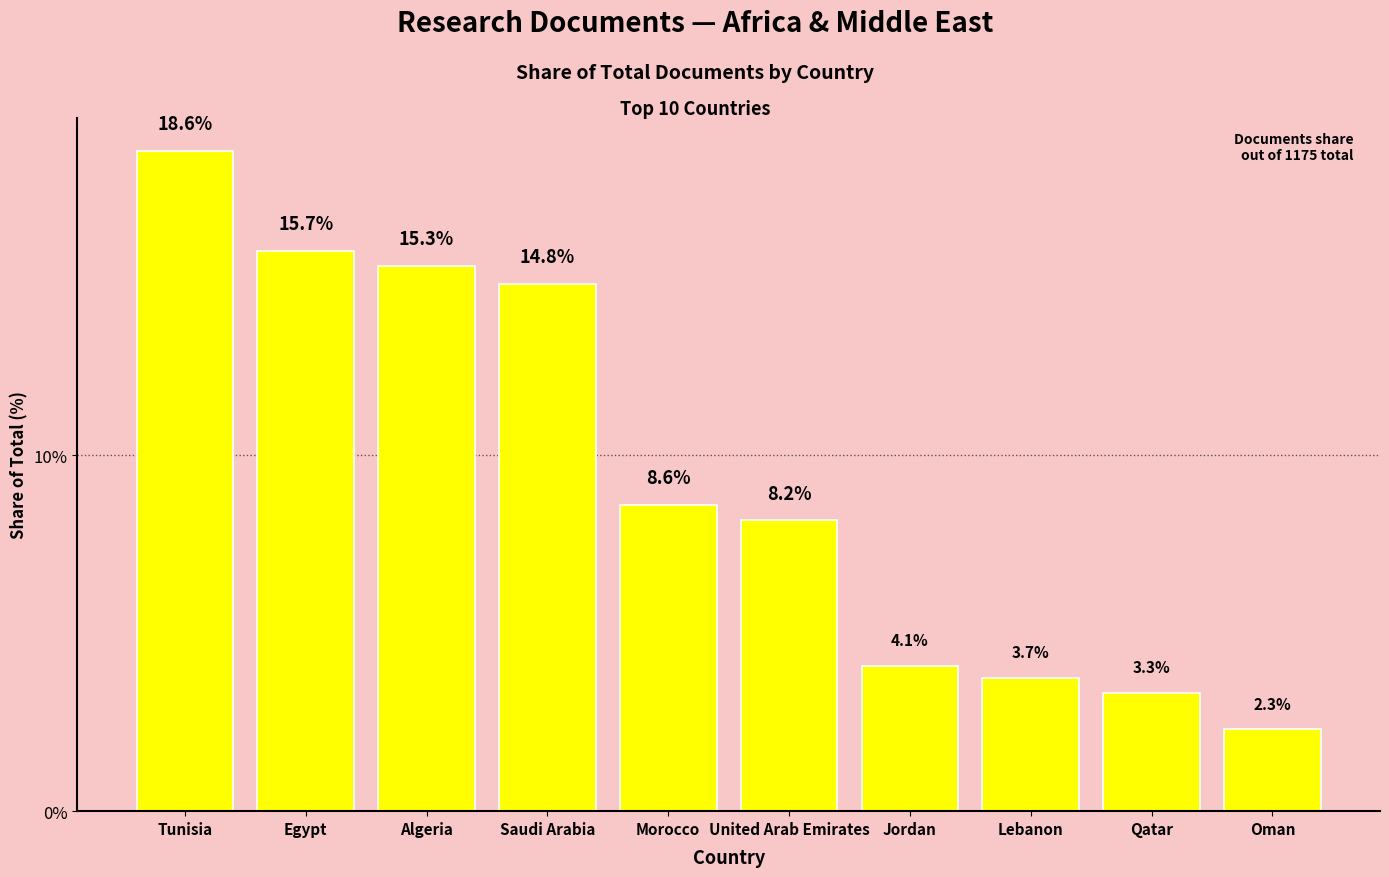

Rank the categories by value from lowest to highest.

Oman, Qatar, Lebanon, Jordan, United Arab Emirates, Morocco, Saudi Arabia, Algeria, Egypt, Tunisia